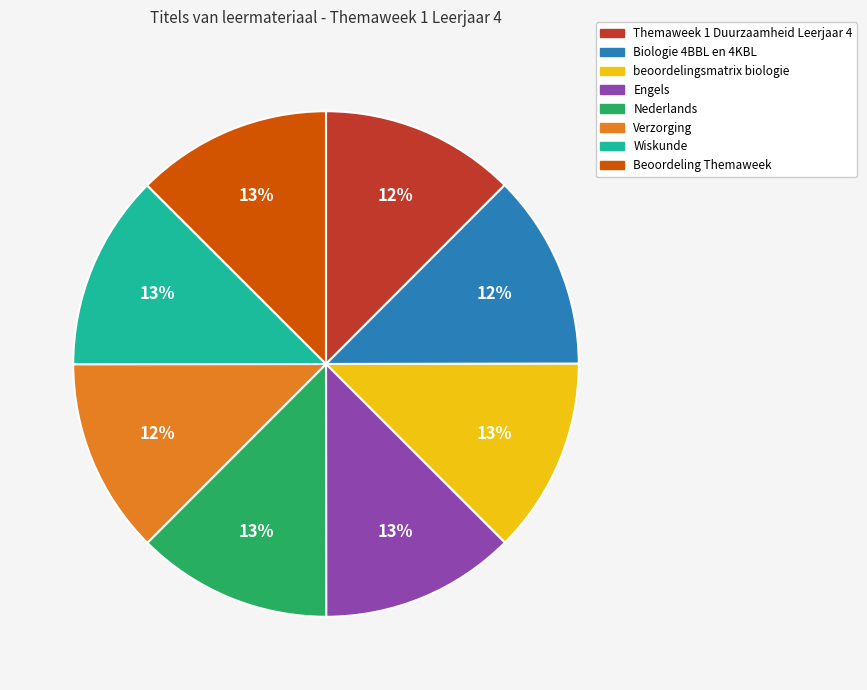

To the nearest percent, what portion does Nederlands represent?

13%